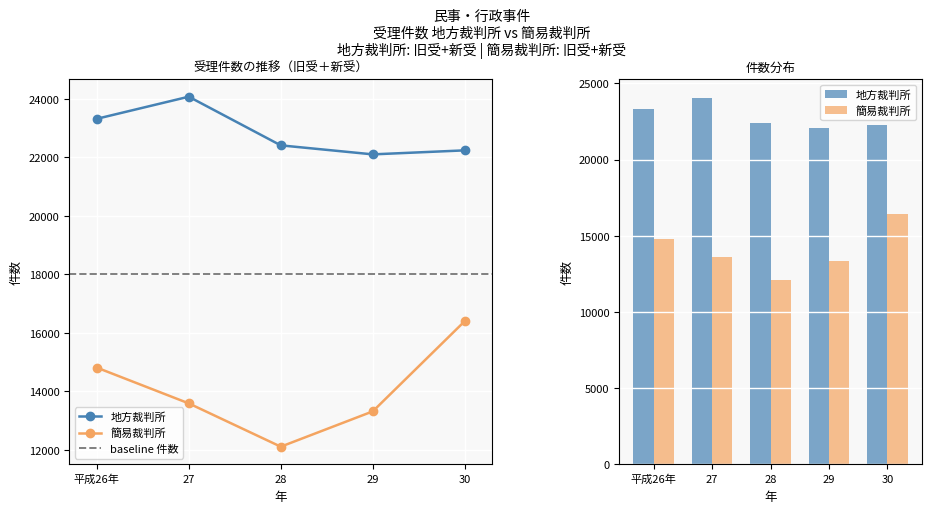

Which series has the largest range (max minus min)?

簡易裁判所